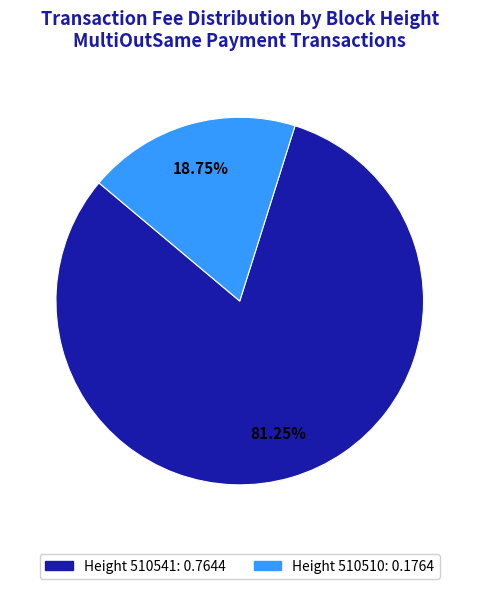

Is there any slice that represents more than half of the pie?

Yes